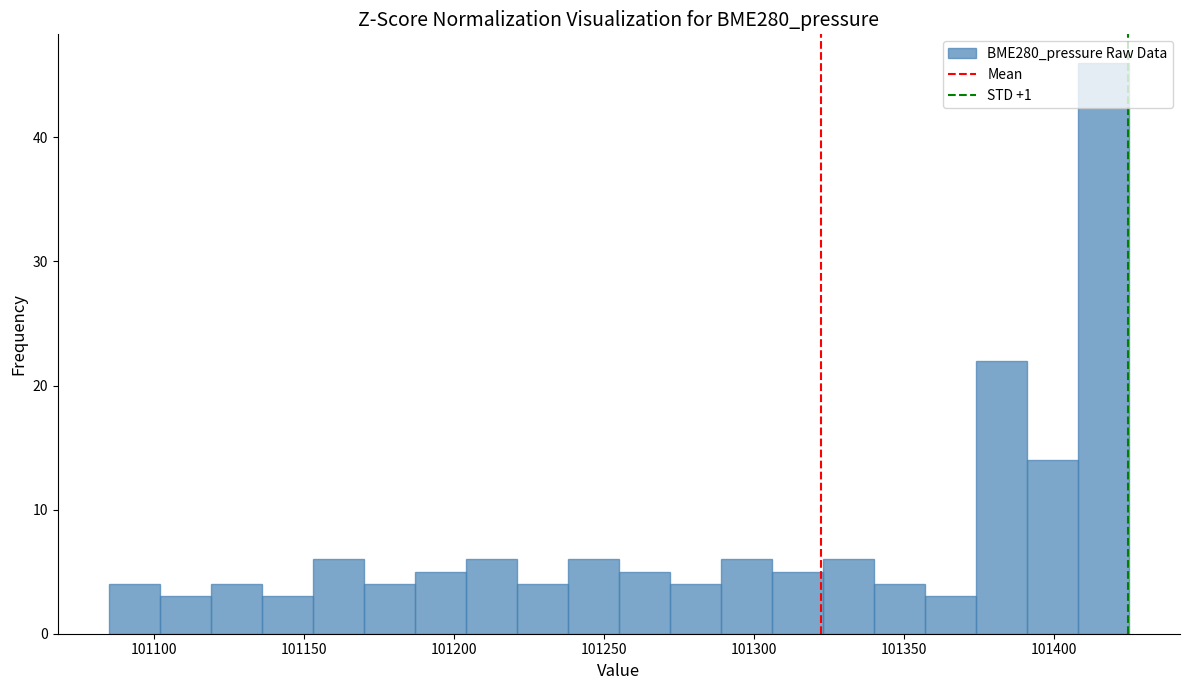

Read against the x-axis, roughly where is the centre of the tallest bar?

101415